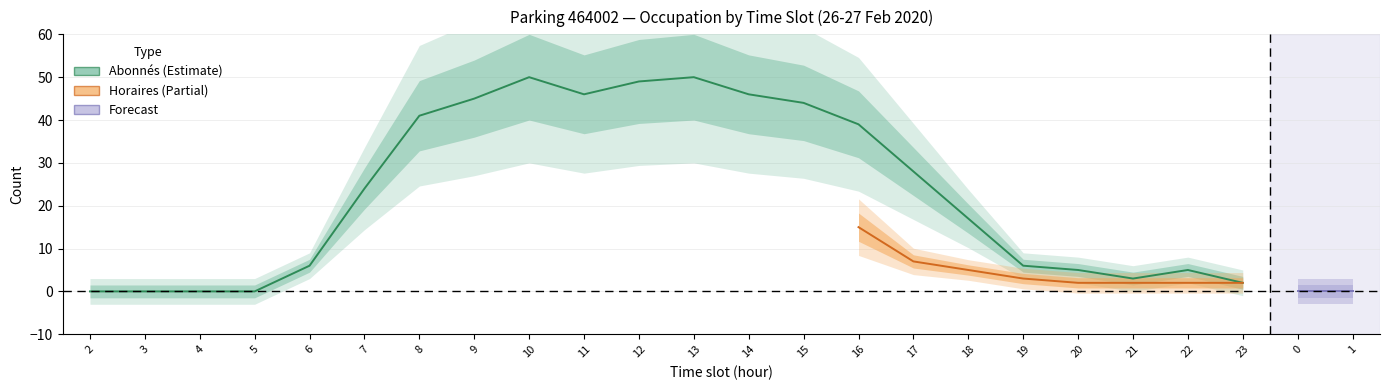

True or false: NB_ABONNE has more than 1 interior local peaks.

True